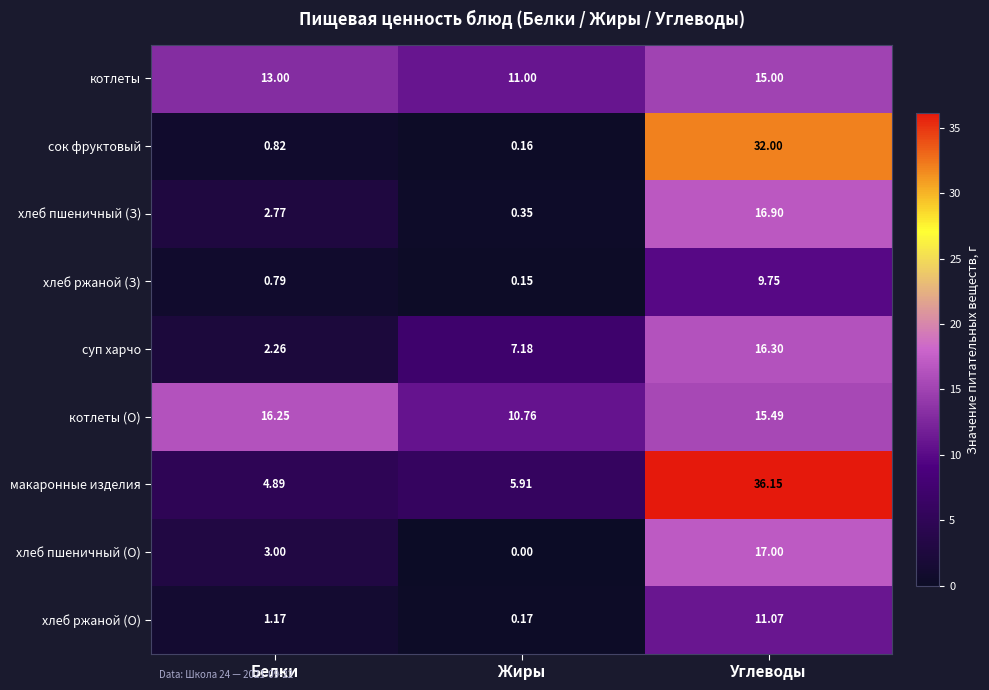

Which series has the largest range (max minus min)?

сок фруктовый